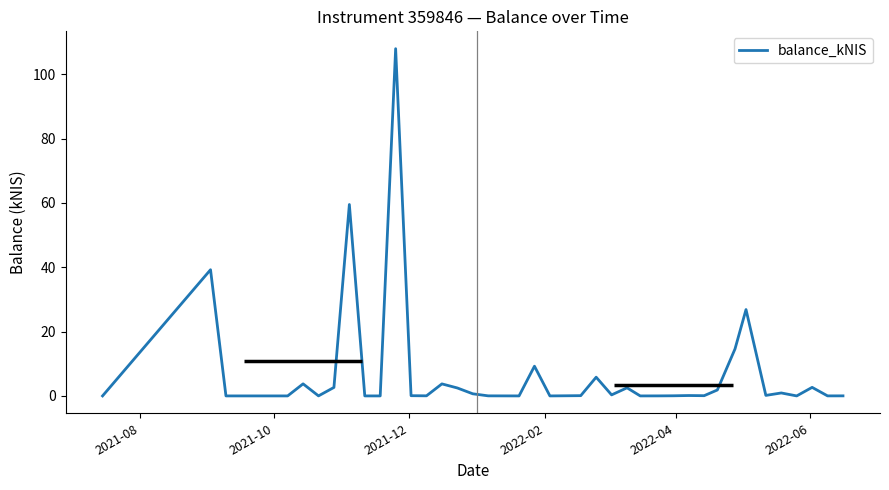

Does the chart have visible grid lines?

No